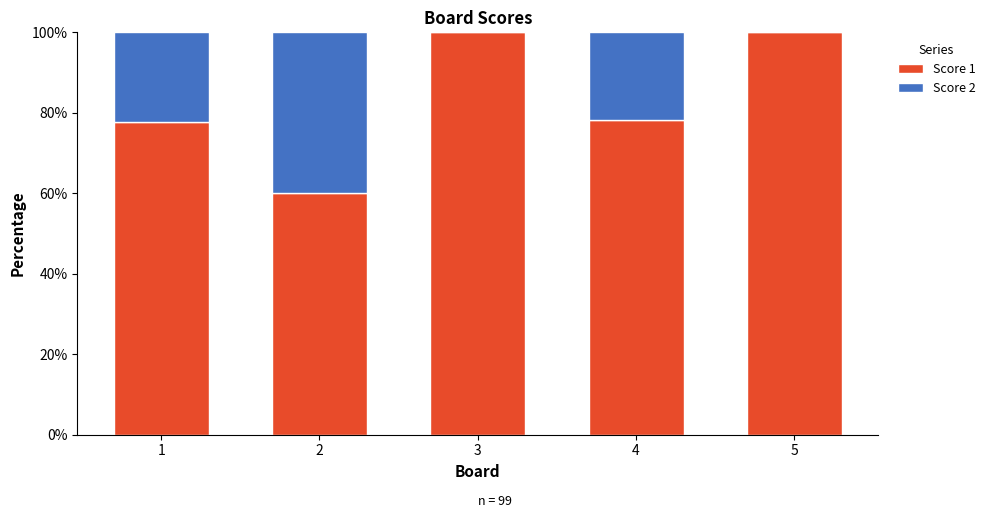

Reading left to right, transcribe the values for Score 1.

1=77.8	2=60.0	3=100.0	4=78.3	5=100.0